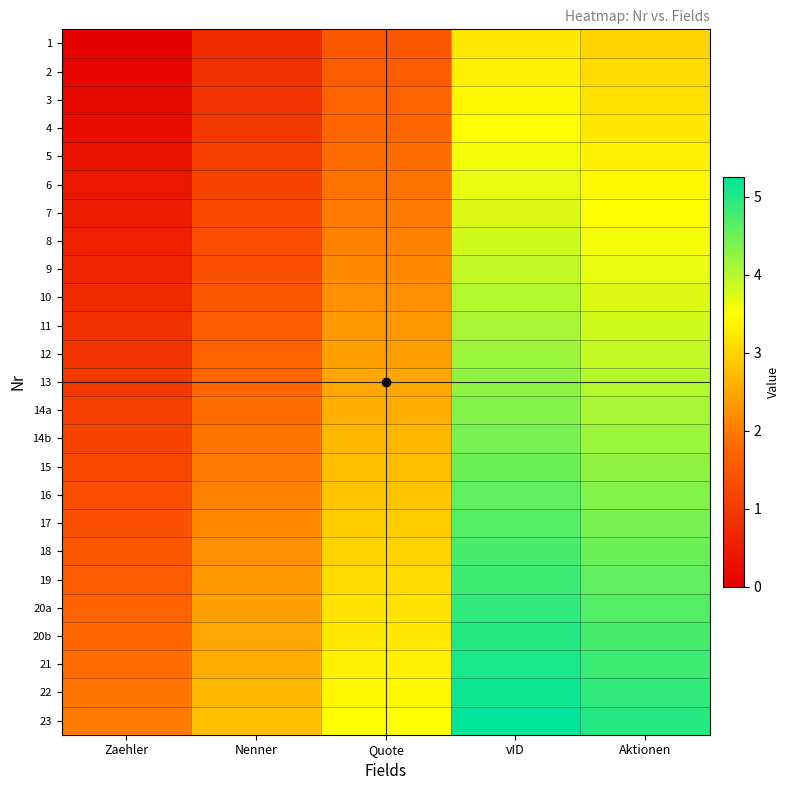

At how many categories does at least one series exceed 1?

5